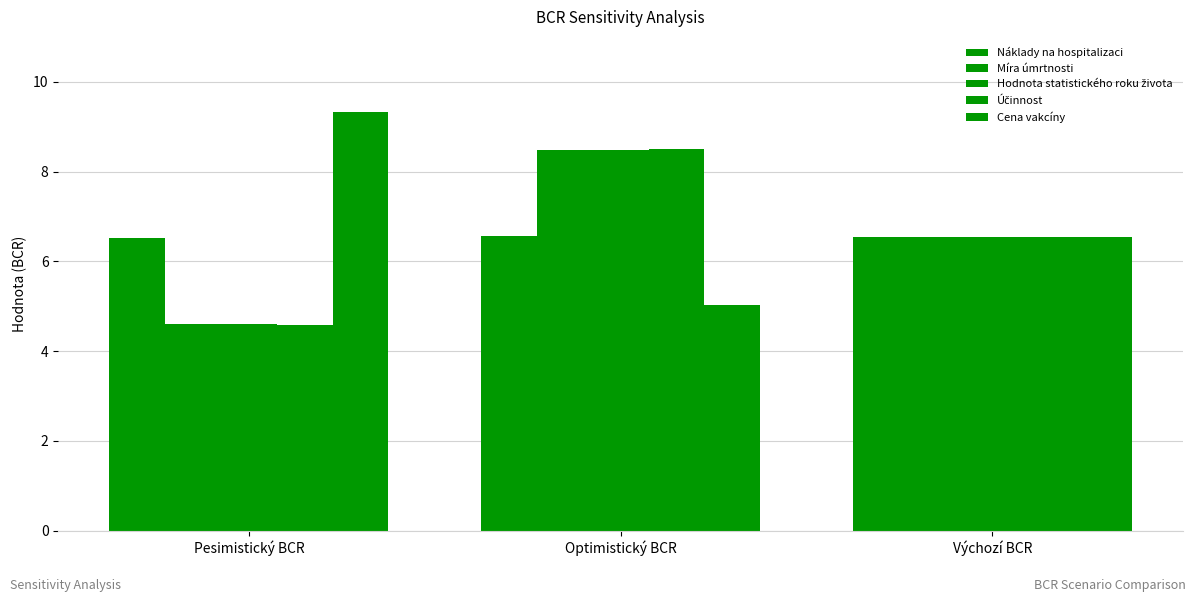

What is the value of the Hodnota statistického roku života bar at the 2nd from the left?

8.5